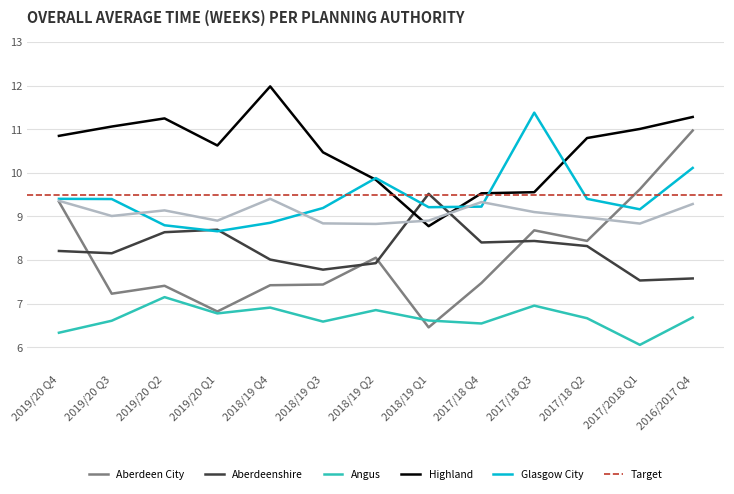

What is the maximum value shown in the chart?

12.0